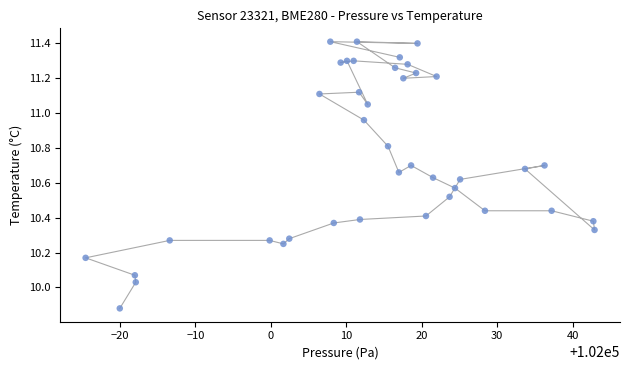

What is the range of Y values (max minus min)?

1.5